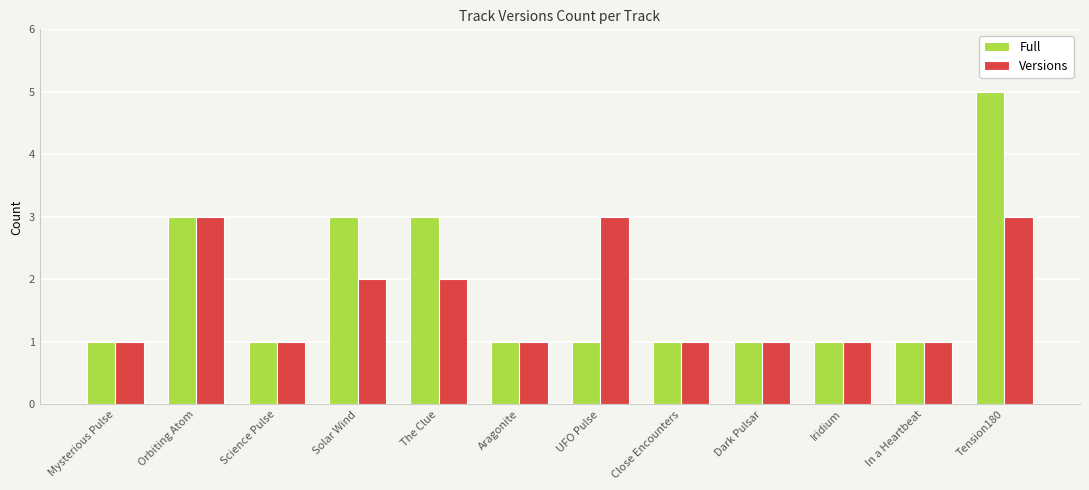

At which category is the sum across all series the highest?

Tension180